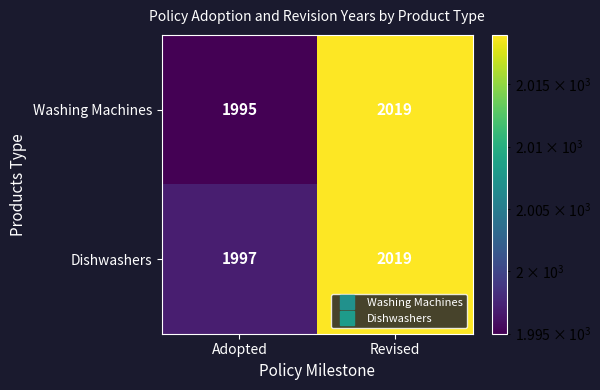

At Adopted, list the series in order from largest to smallest.

Dishwashers, Washing Machines